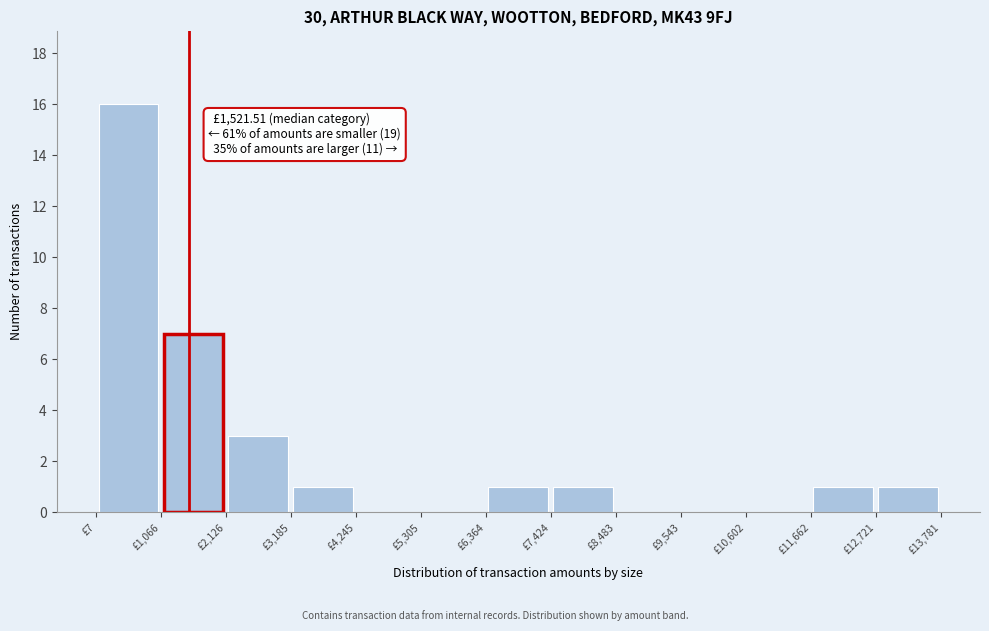

Over which range of the x-axis is the bar tallest?

0 to 1000